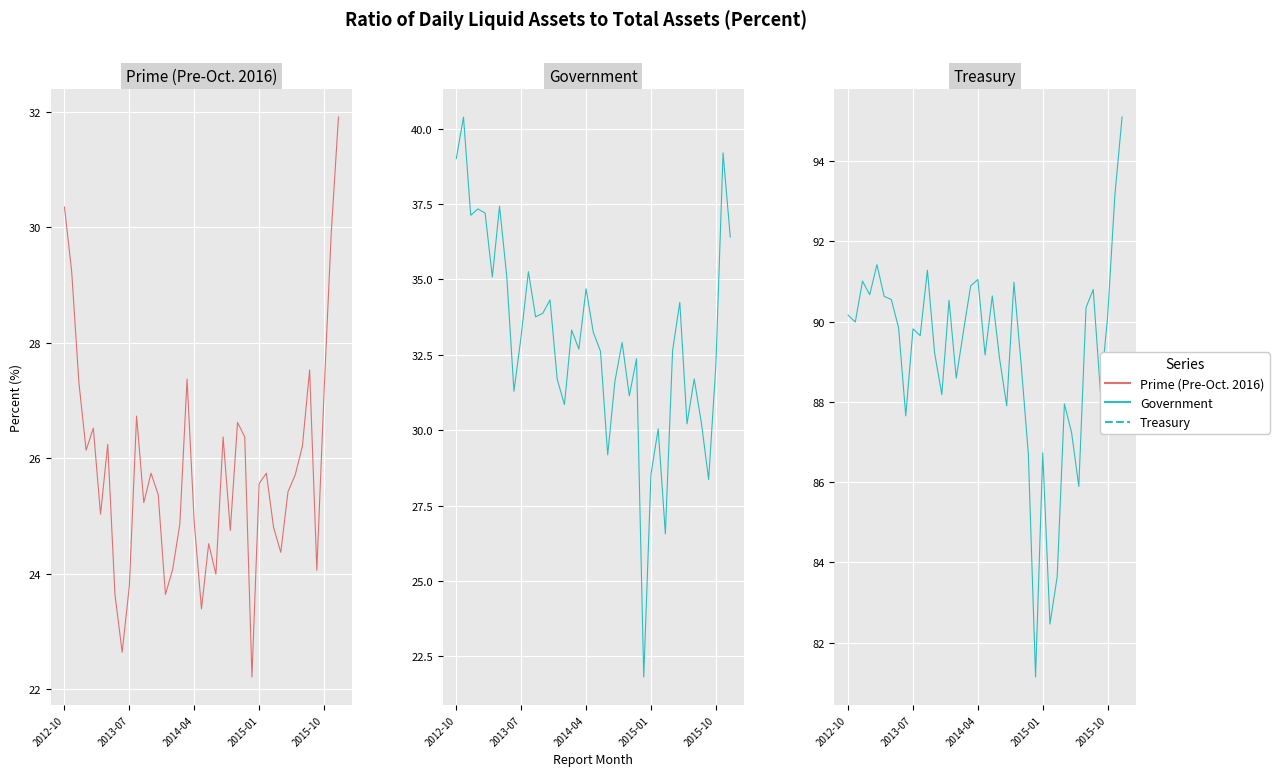

How many data points in Treasury are less than 89?

14